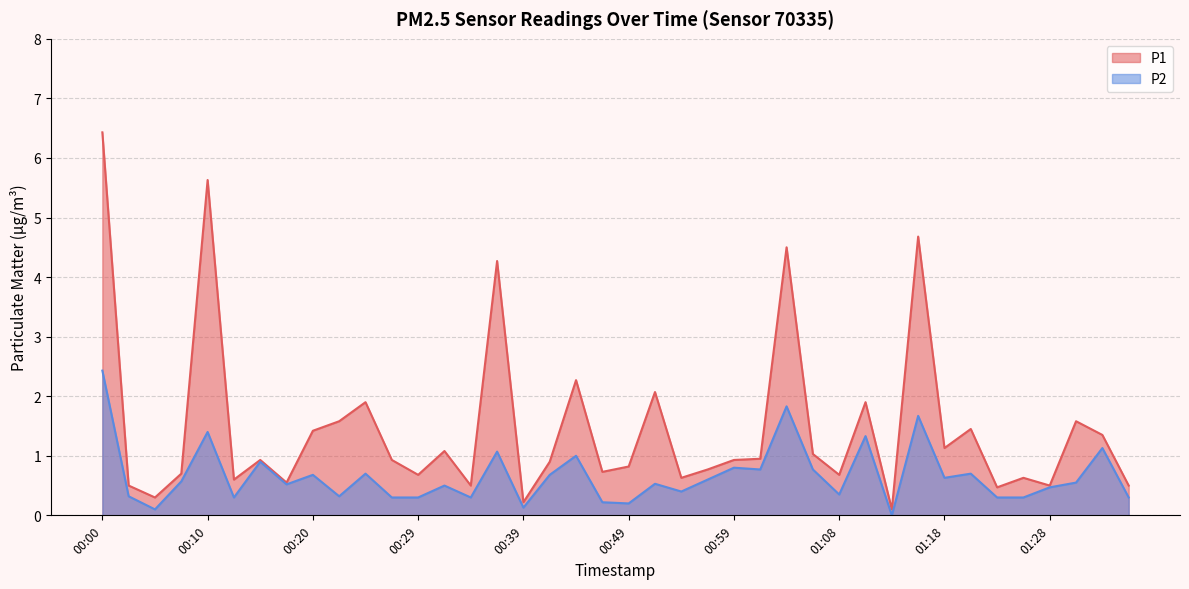

Is it true that P1 equals 5.6 at 00:10?

True